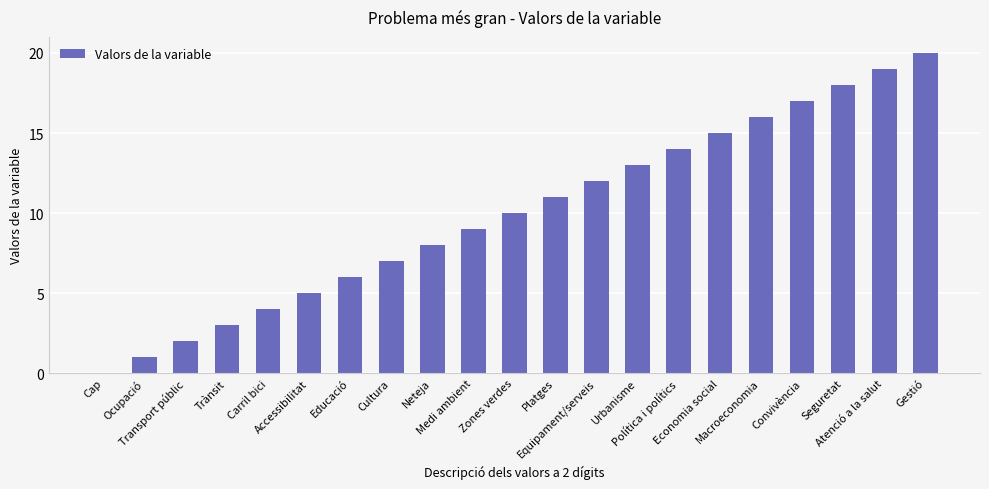

What is the maximum value shown in the chart?

20